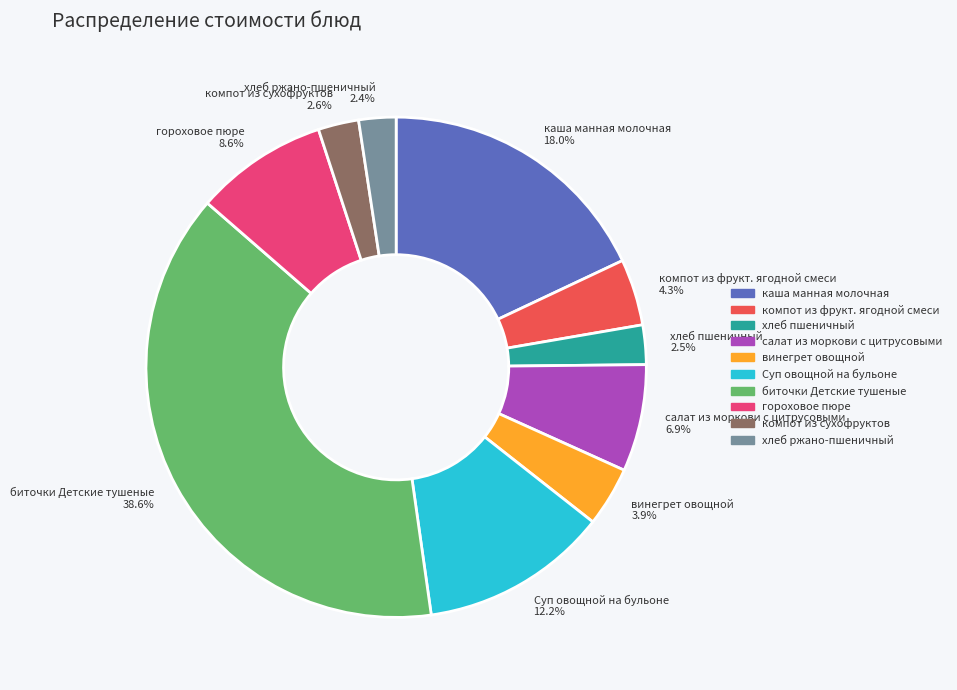

What portion of the pie excludes гороховое пюре?

91.4%